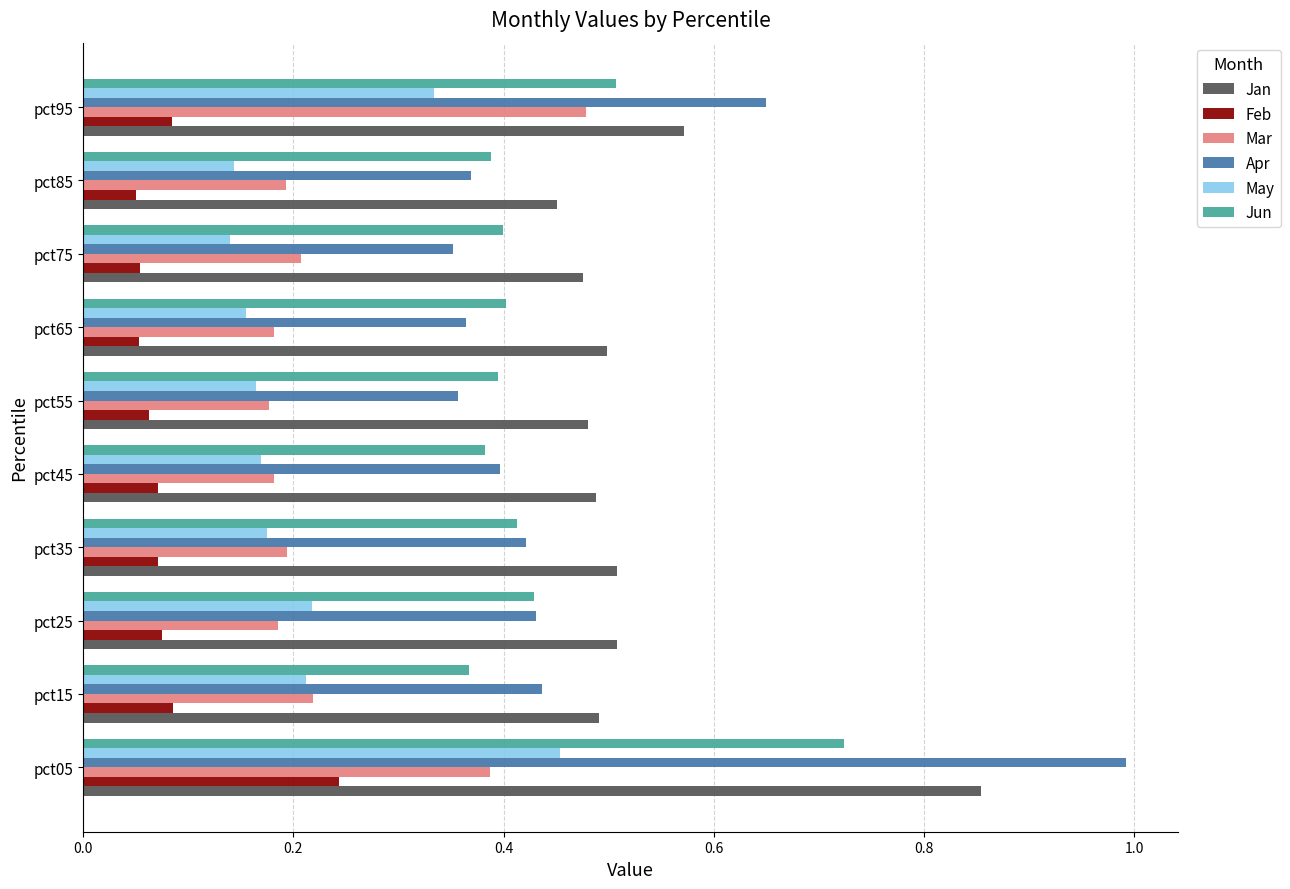

What is the sum of the Apr values at pct15 and pct95?

1.1